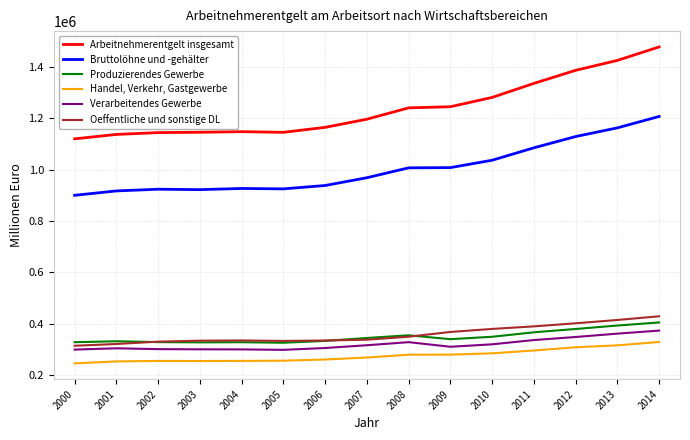

The value of Oeffentliche und sonstige DL at 2001 is 556402. True or false?

False